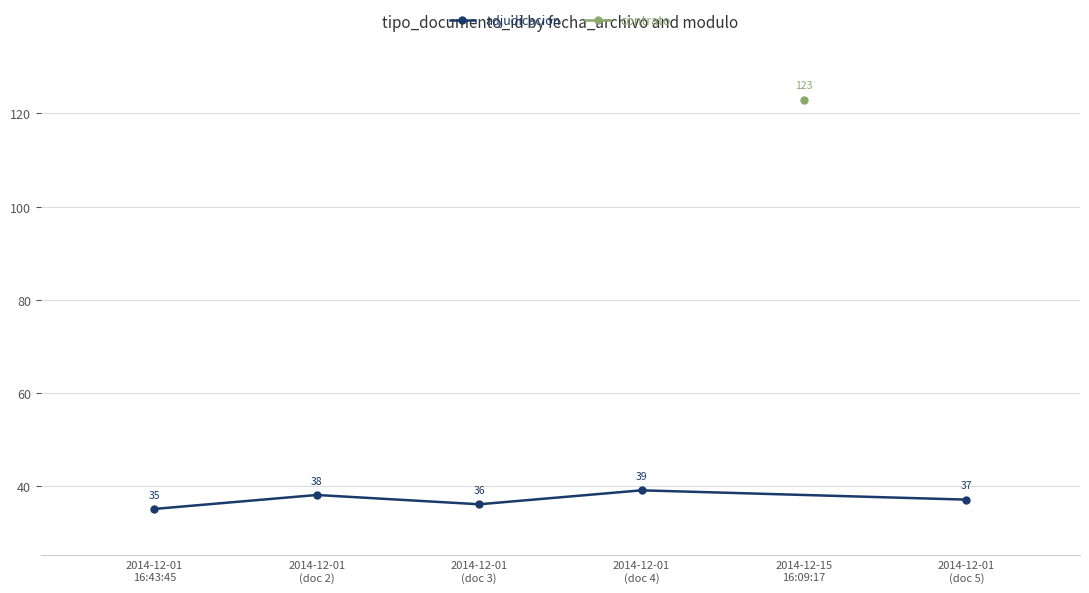

How many points are higher than both their immediate neighbors (excluding endpoints)?

2